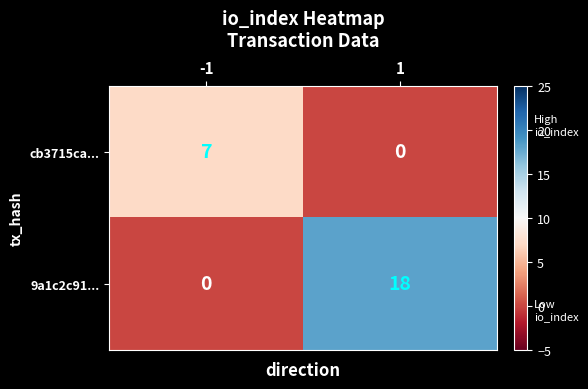

What is the highest value of the cb3715ca... series?

7